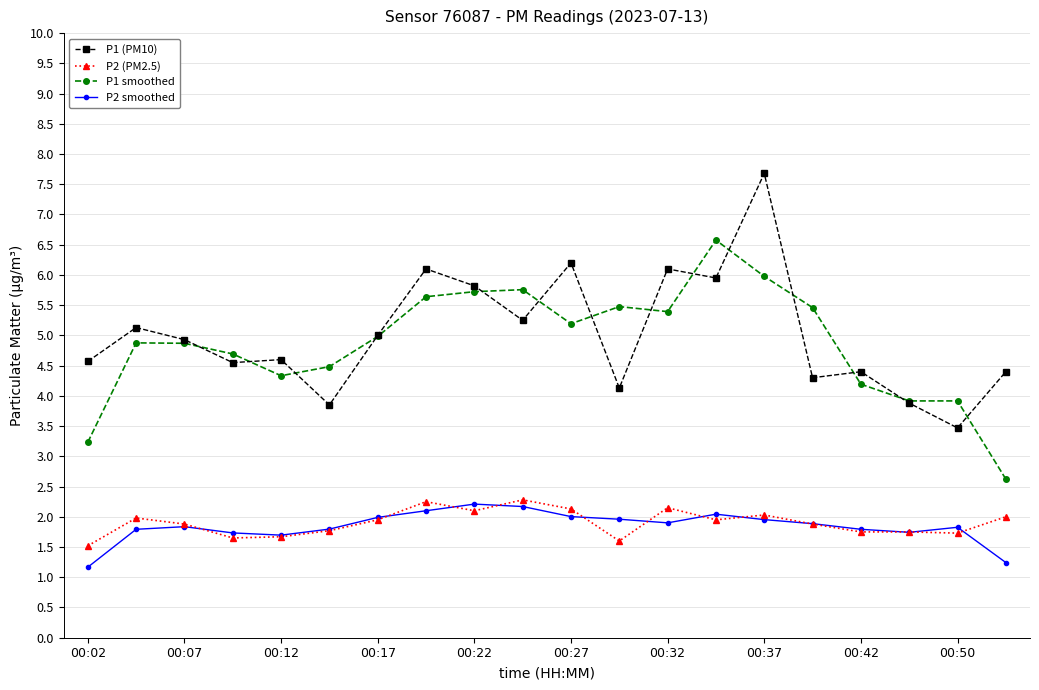

True or false: P2 (PM2.5) has more than 2 interior local peaks.

True